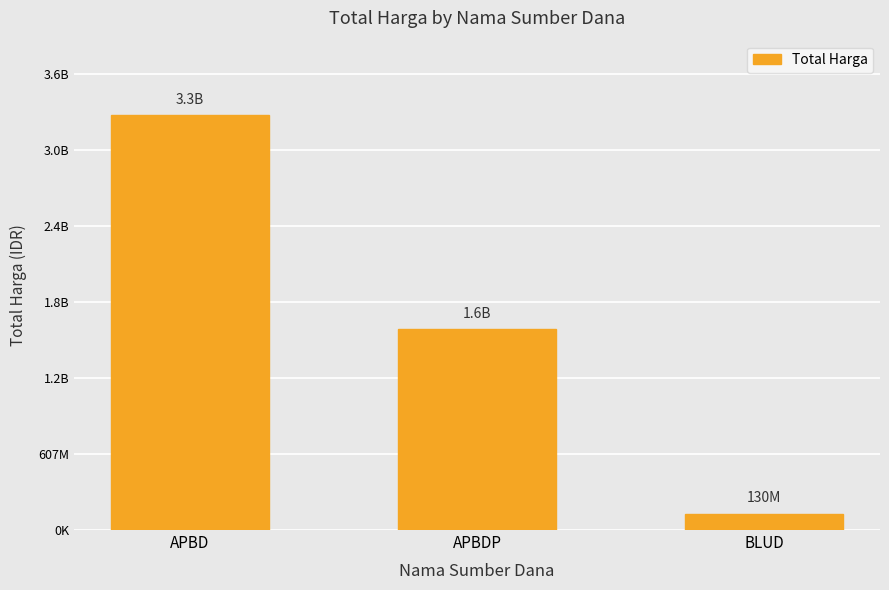

Does the chart contain any negative values?

No